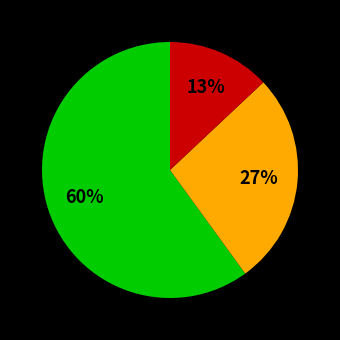

To the nearest percent, what is the average slice percentage?

33%